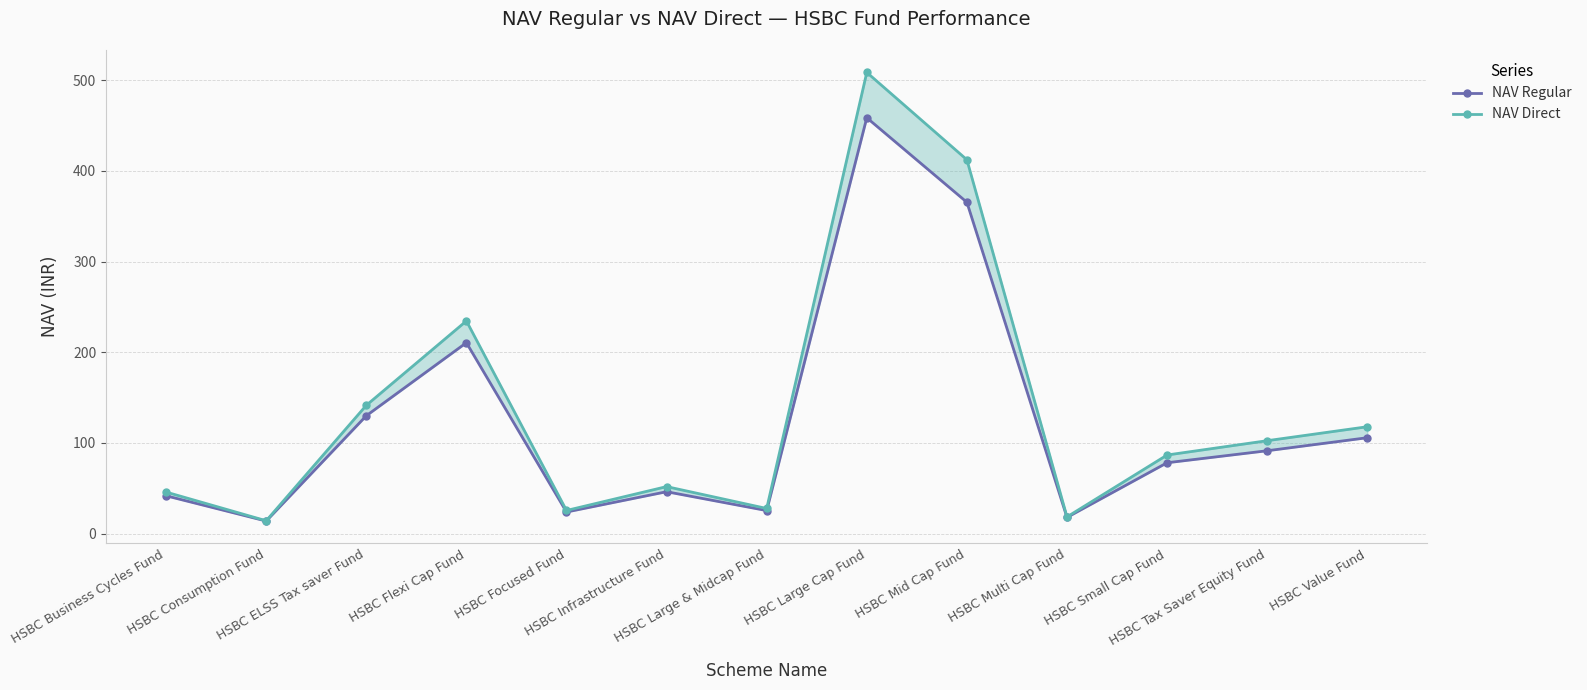

Reading left to right, list all the values displayed in this chart.

NAV Regular: 41.6	13.8	129.9	210.5	23.8	46.1	25.4	458.6	365.4	17.8	78.1	91.3	105.7
NAV Direct: 45.7	14.1	141.4	234.5	25.5	51.8	27.7	508.6	412.3	18.4	86.6	102.4	117.8